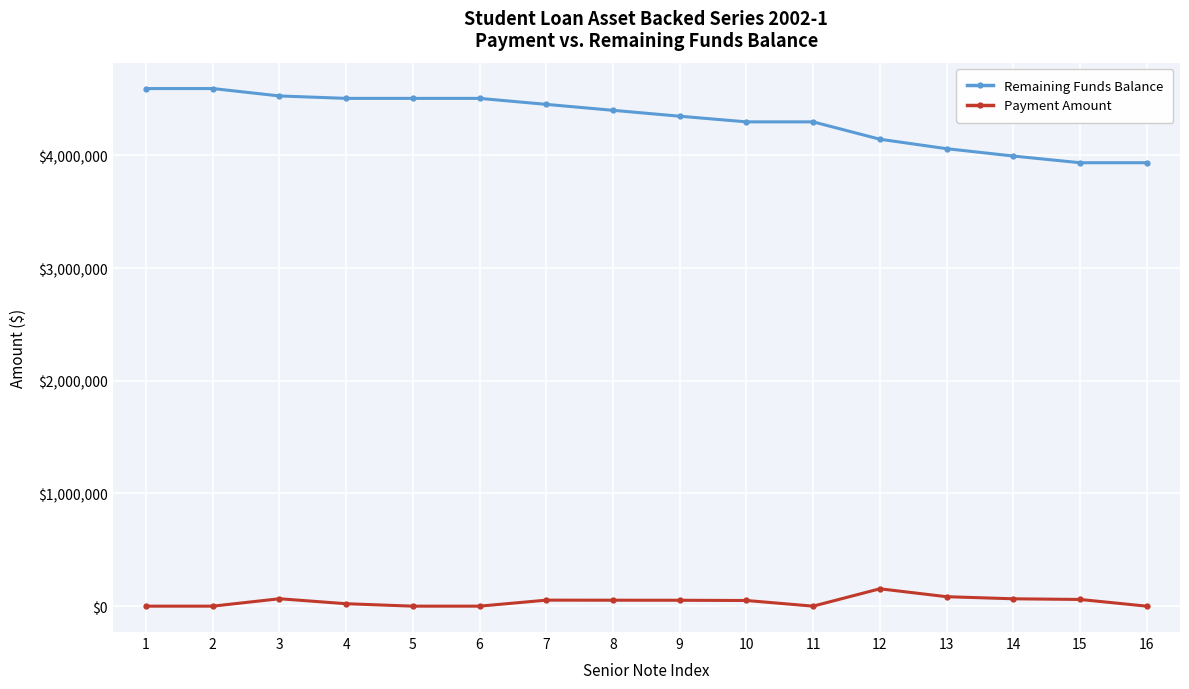

True or false: Payment Amount and Remaining Funds Balance cross at least once.

False